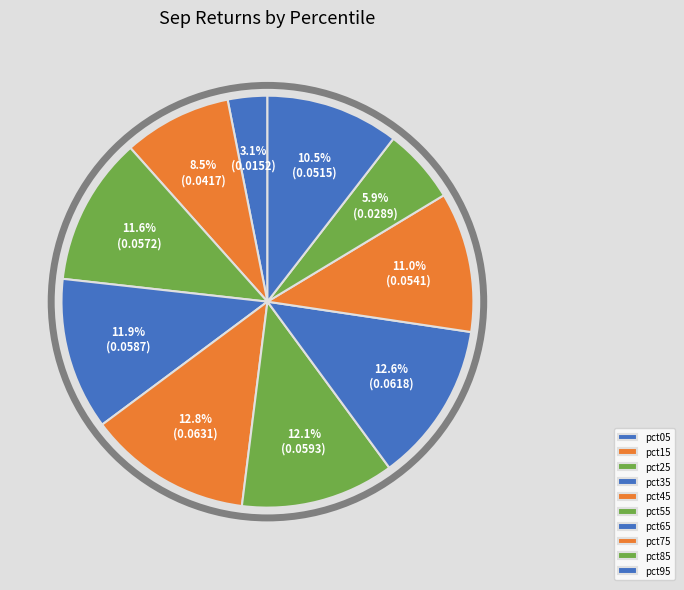

How many segments does this pie chart have?

10